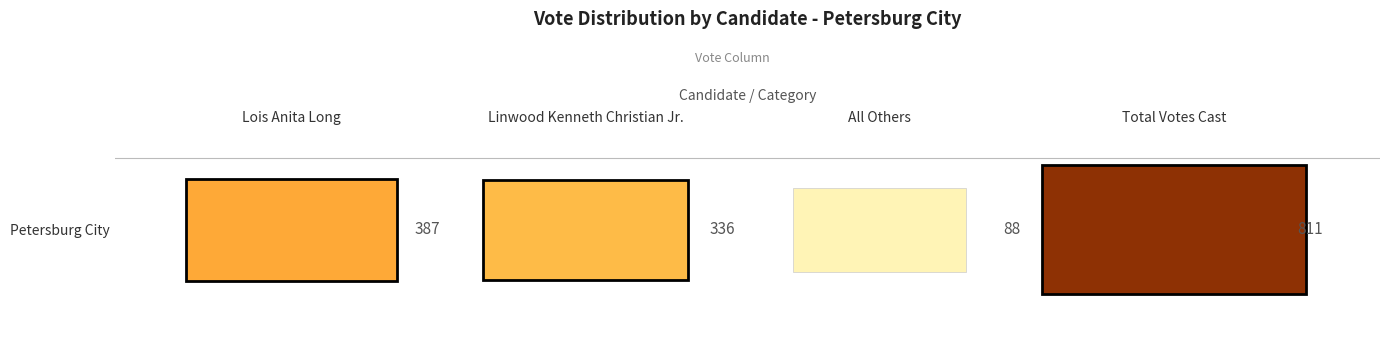

What is the sum of the values at Linwood Kenneth Christian Jr. and All Others?

424